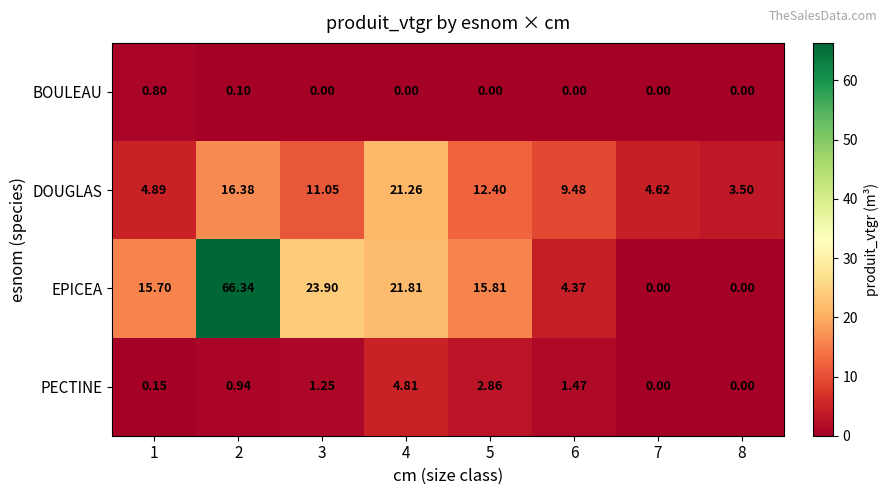

At which category is the sum across all series the highest?

2